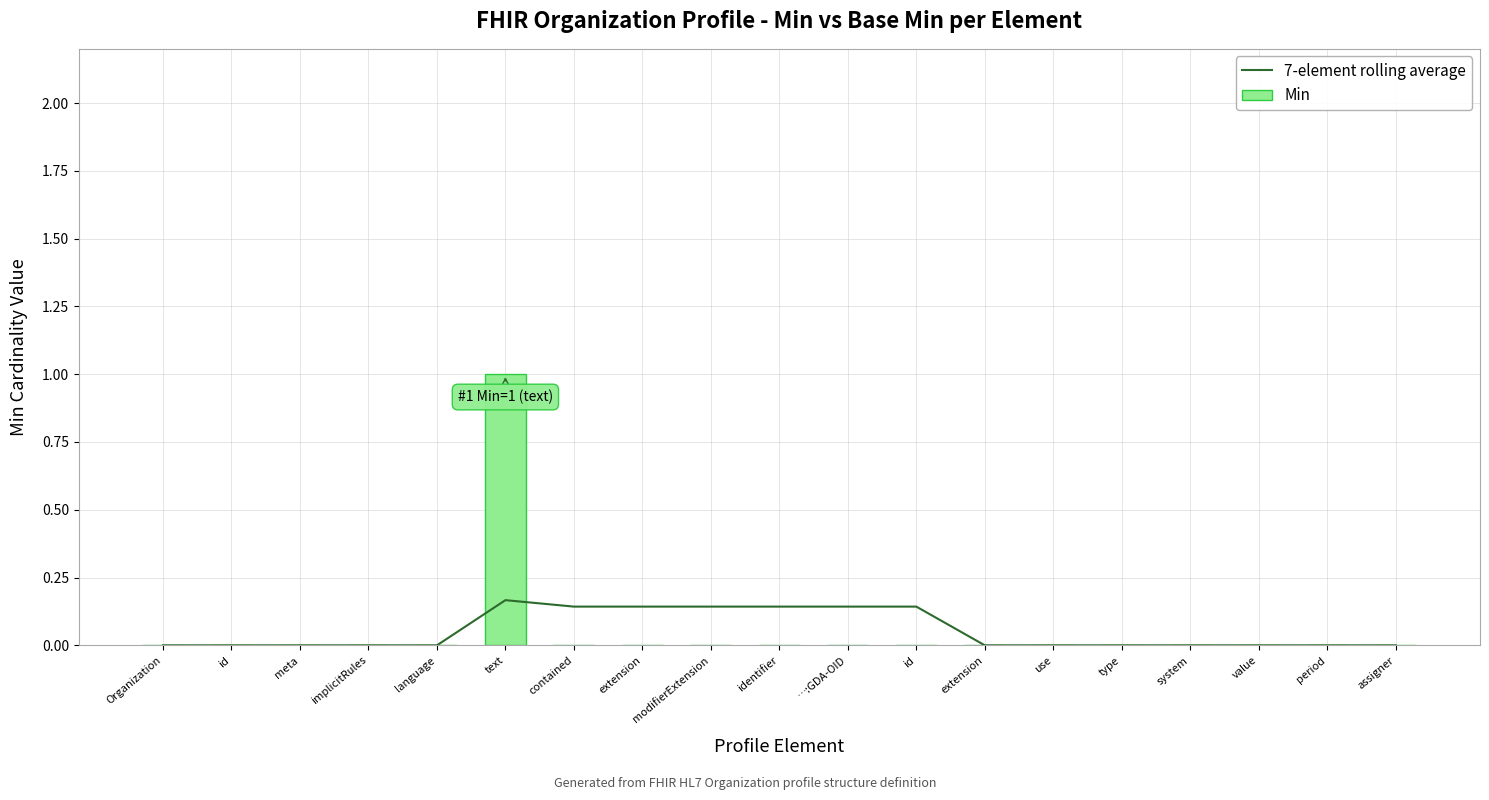

Rank the series by their maximum value, from highest to lowest.

Min, 7-element rolling average